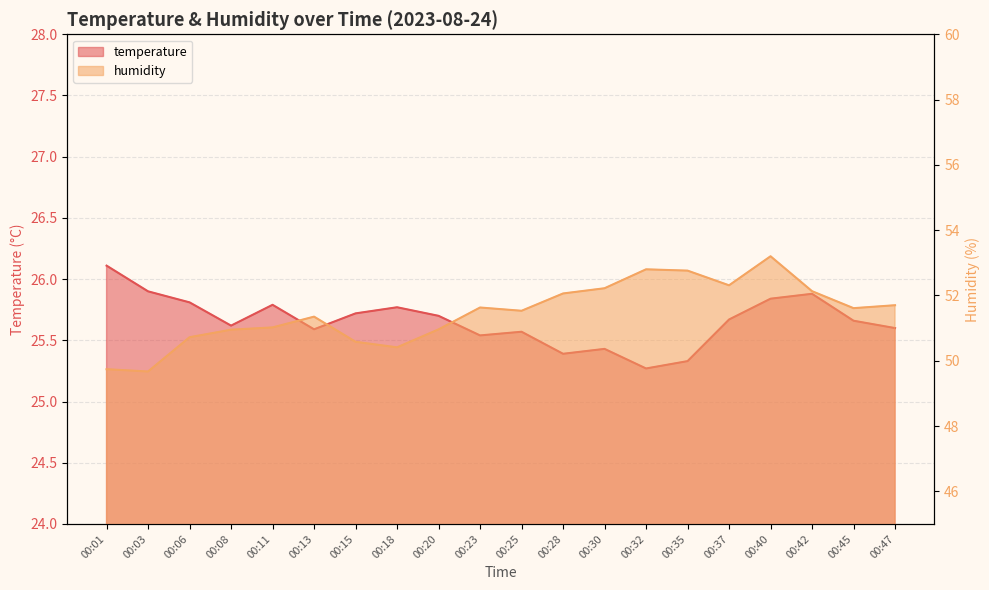

What are all the series names shown in the legend?

temperature, humidity